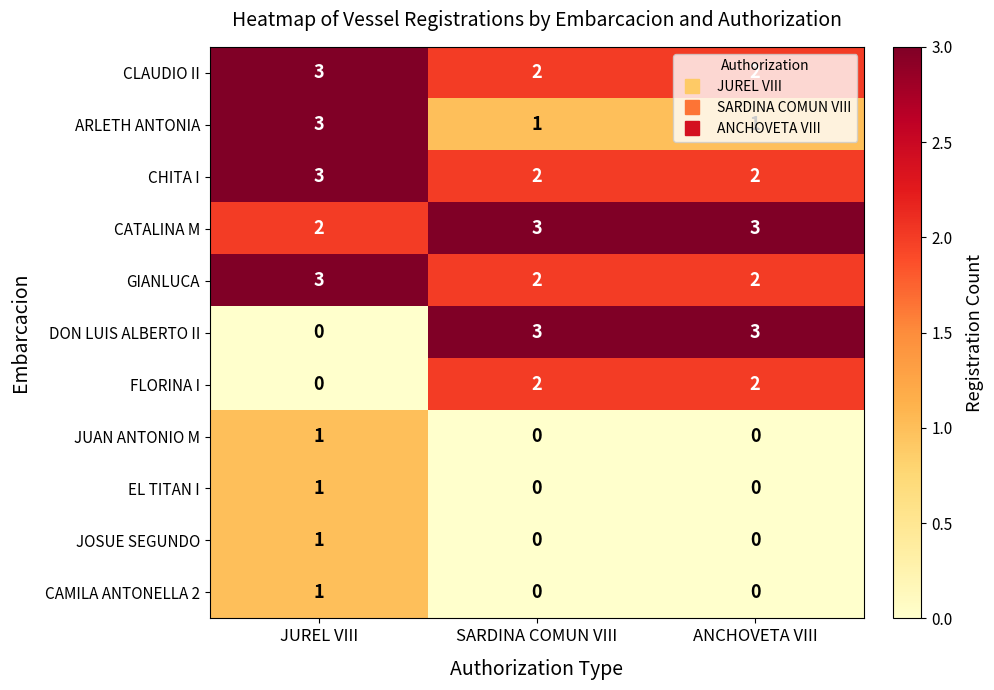

What is the total value across all series at JUREL VIII?

18